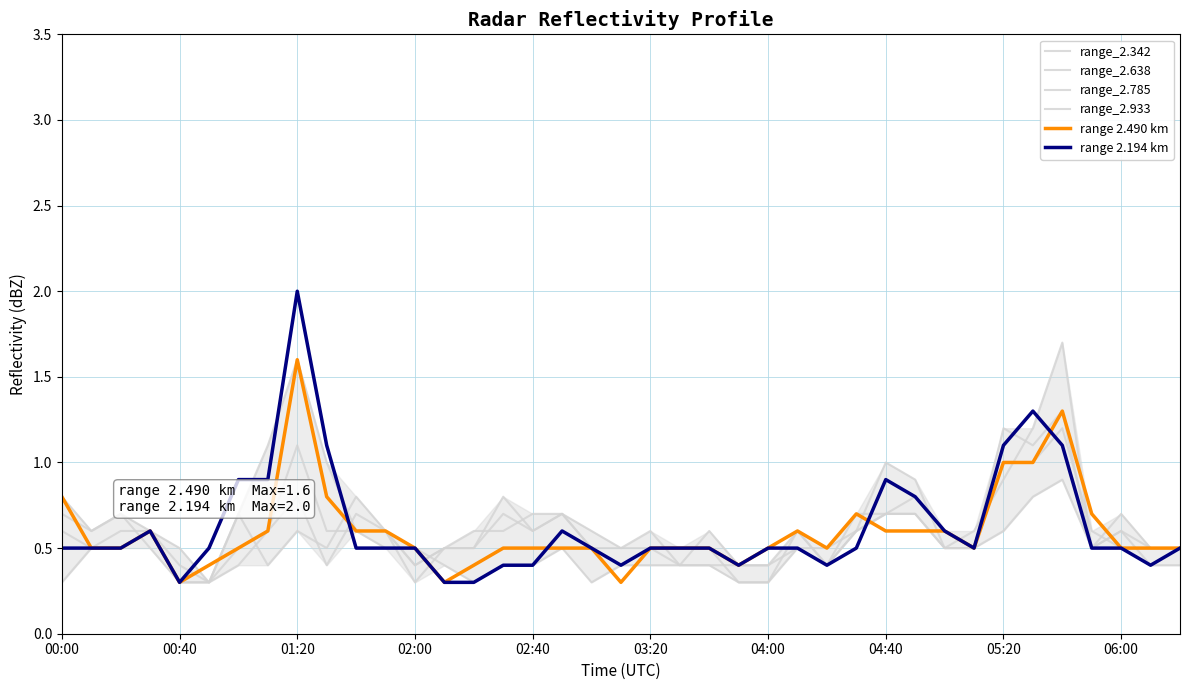

At which label is range_2.785 closest to 0?

00:40